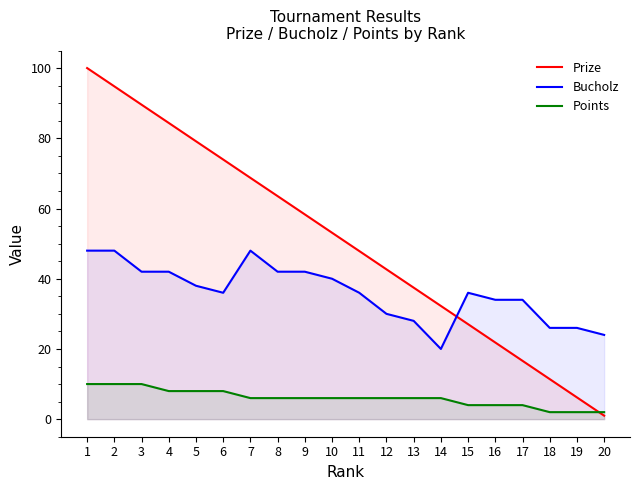

Where does the Bucholz series first go above 36?

1